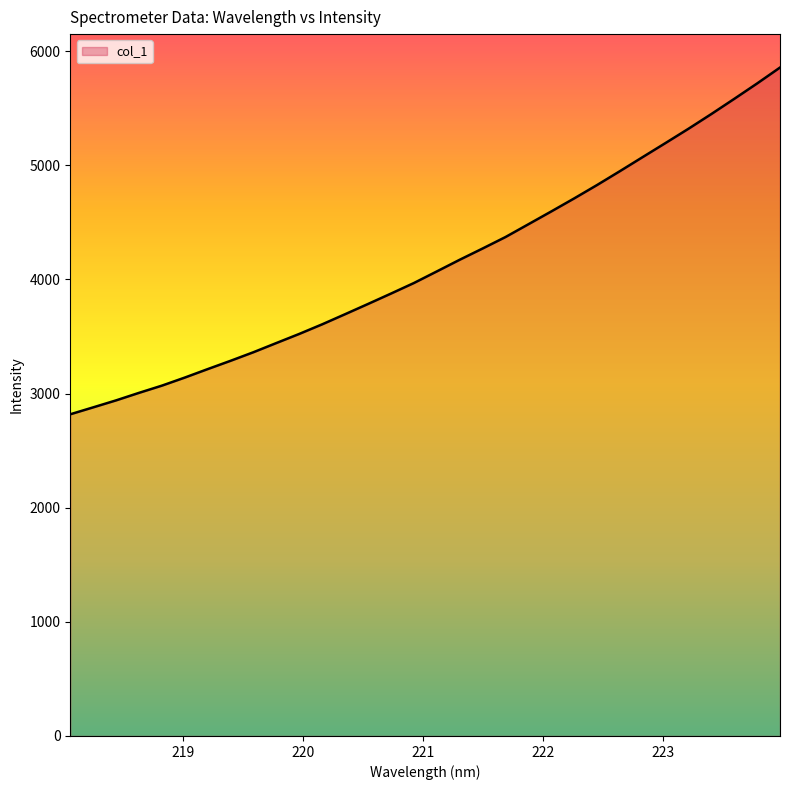

What is the difference between the maximum and minimum values?

3037.5